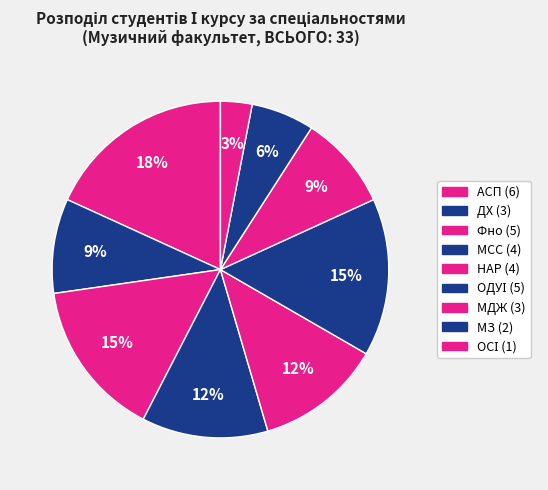

How many segments does this pie chart have?

9